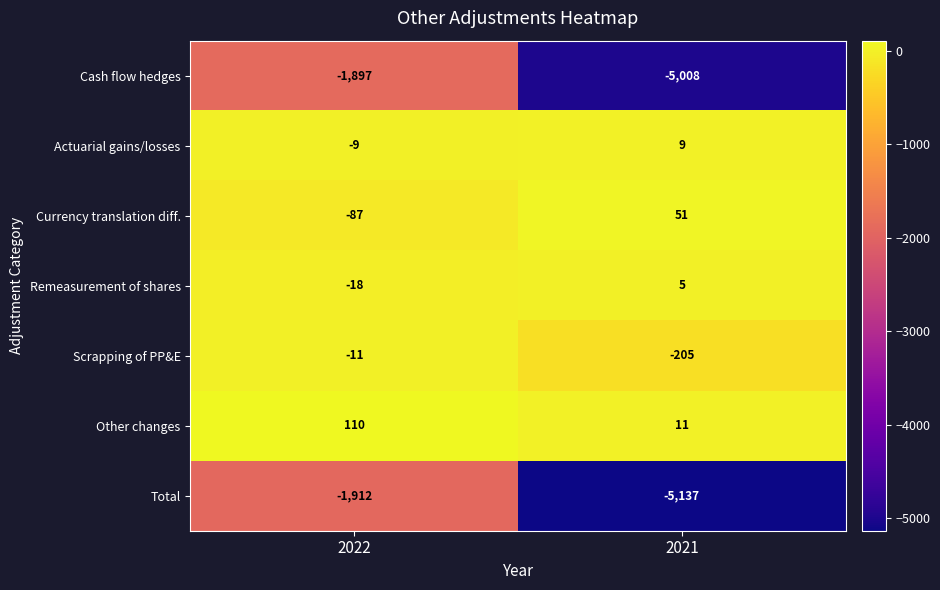

The value of Scrapping of PP&E at 2022 is -11. True or false?

True